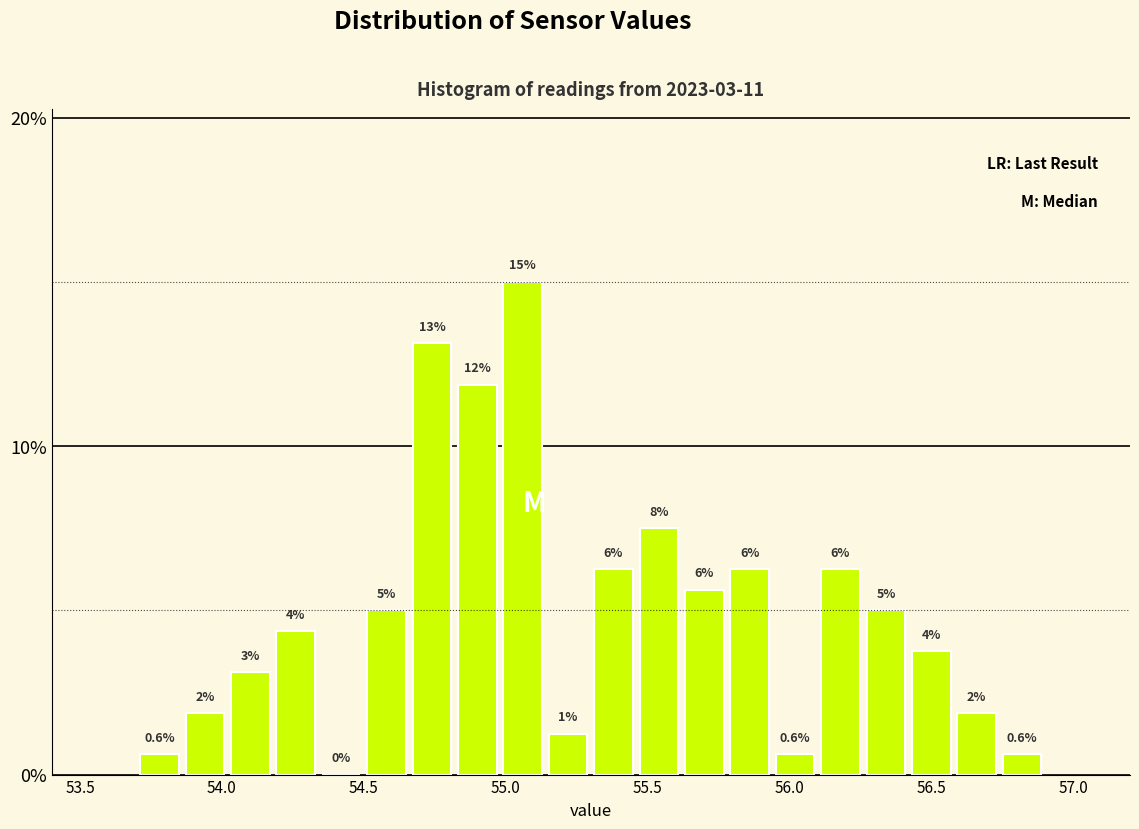

Read against the x-axis, roughly where is the centre of the tallest bar?

55.05